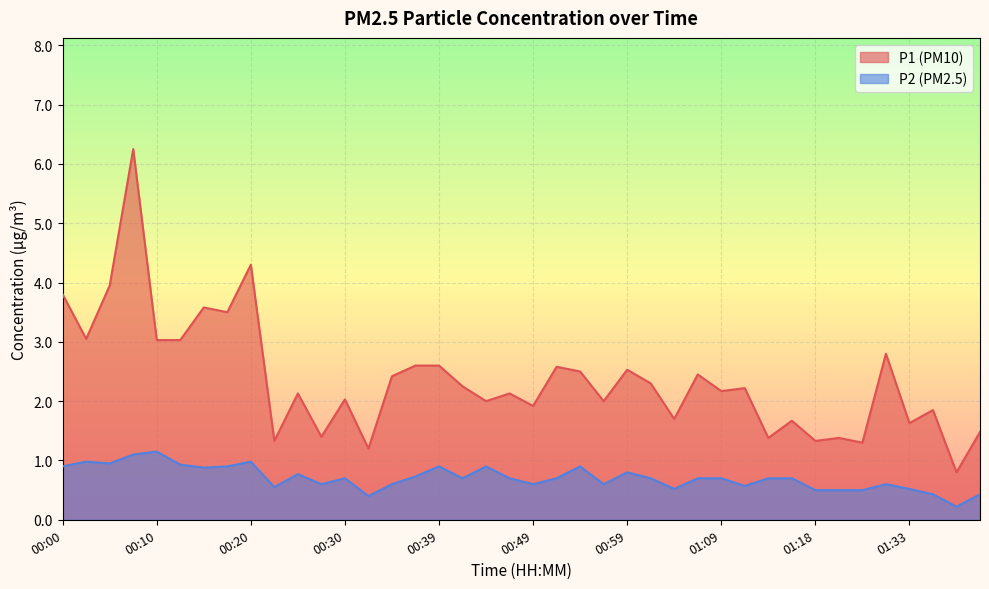

How many lines are shown in the chart?

2